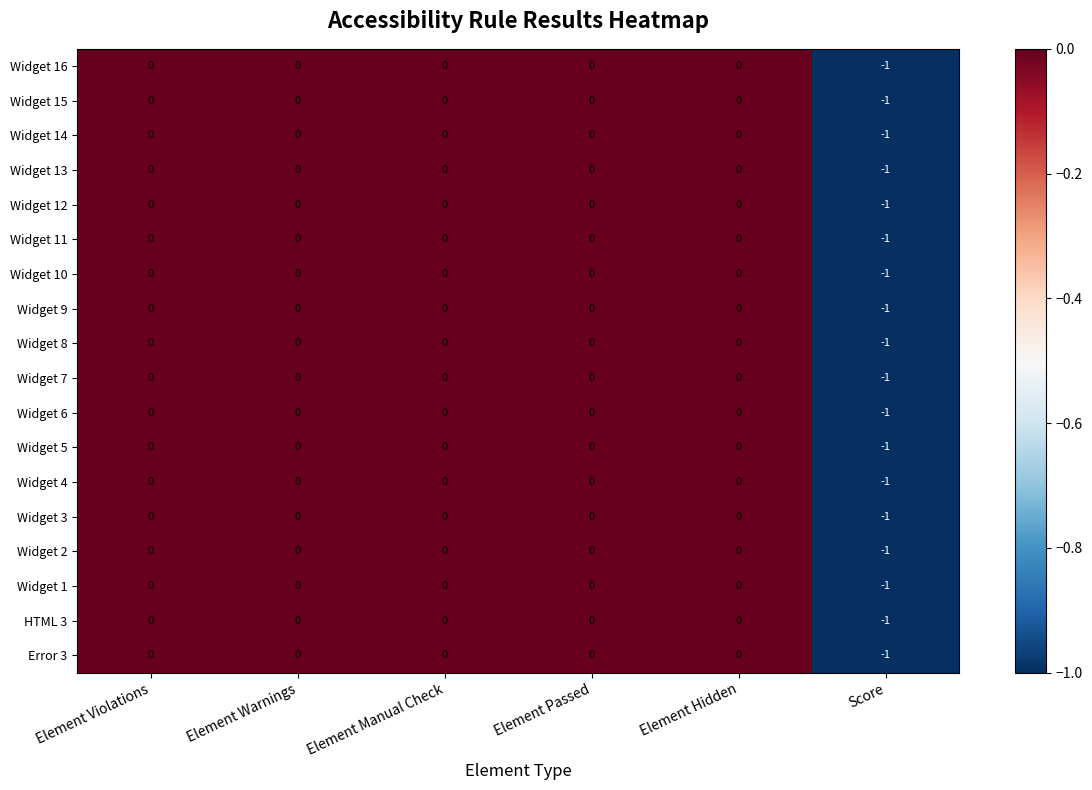

The Widget 12 series shows 1 at Element Hidden. True or false?

False